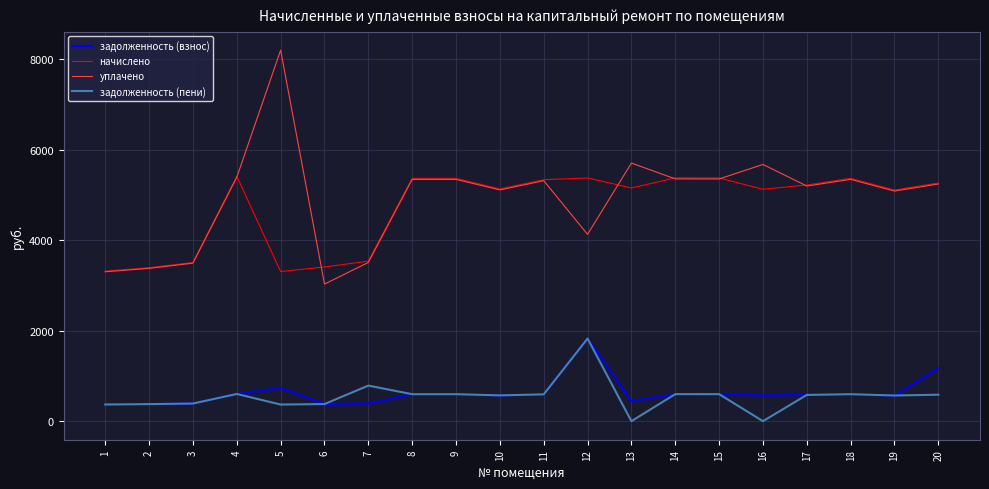

True or false: задолженность (взнос) and начислено intersect in this chart.

False